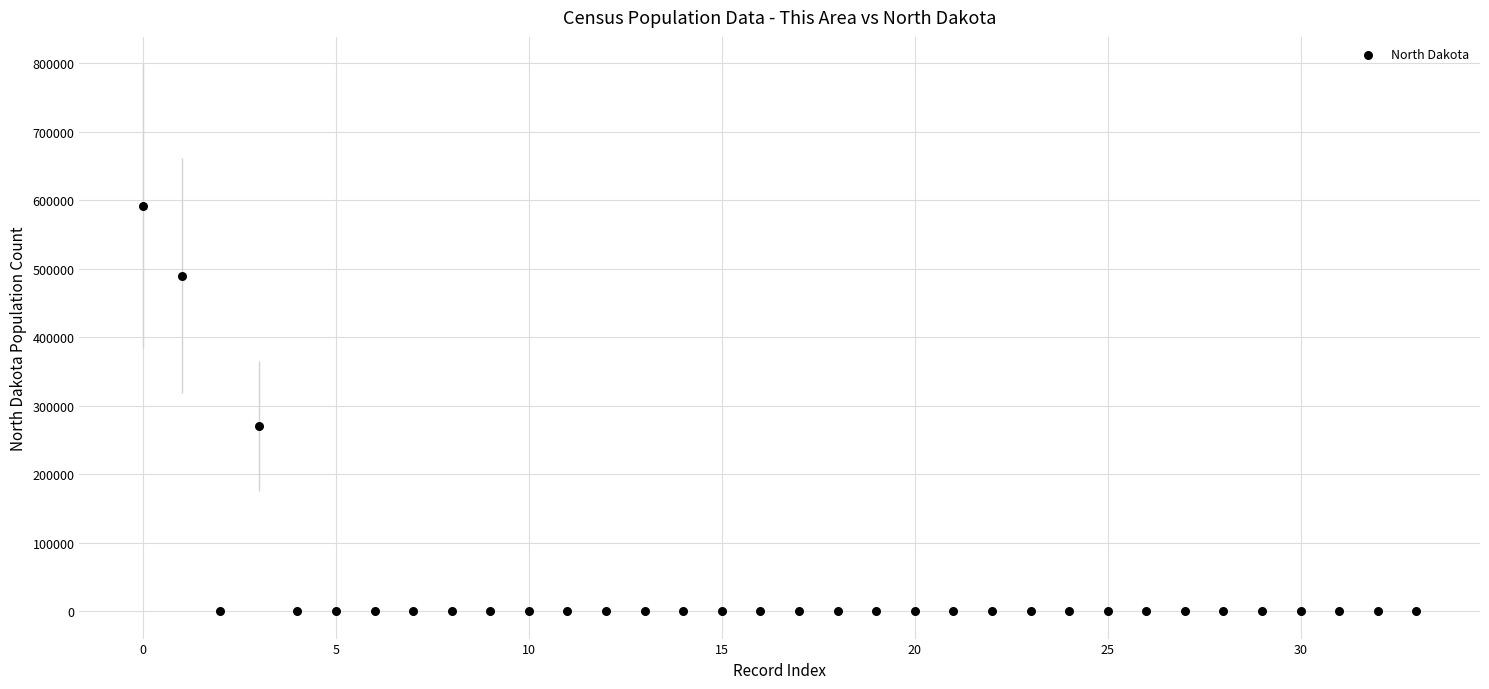

What is the range of Y values (max minus min)?

591306